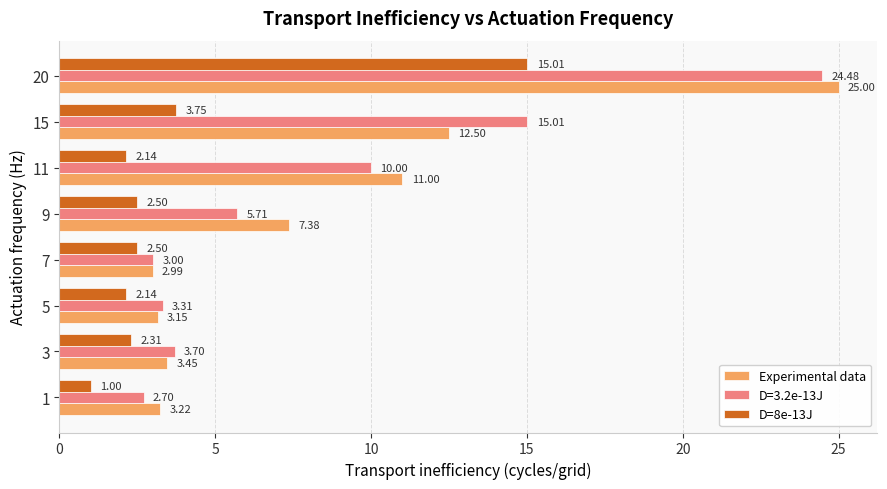

What is the difference between the maximum and minimum values in the D=8e-13J series?

14.0